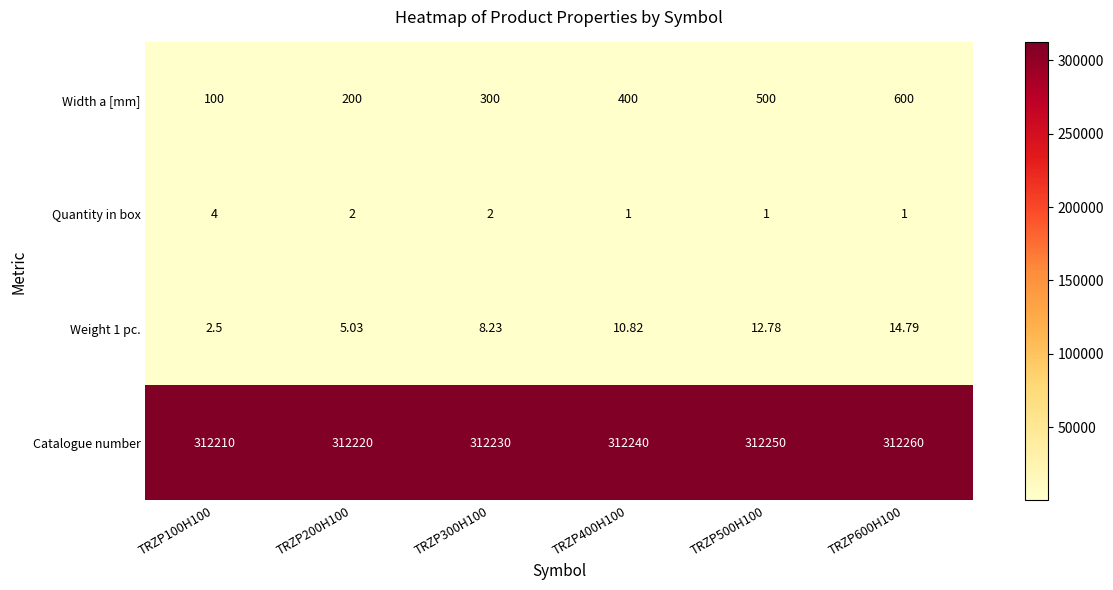

Which series has the widest spread of values?

Width a [mm]